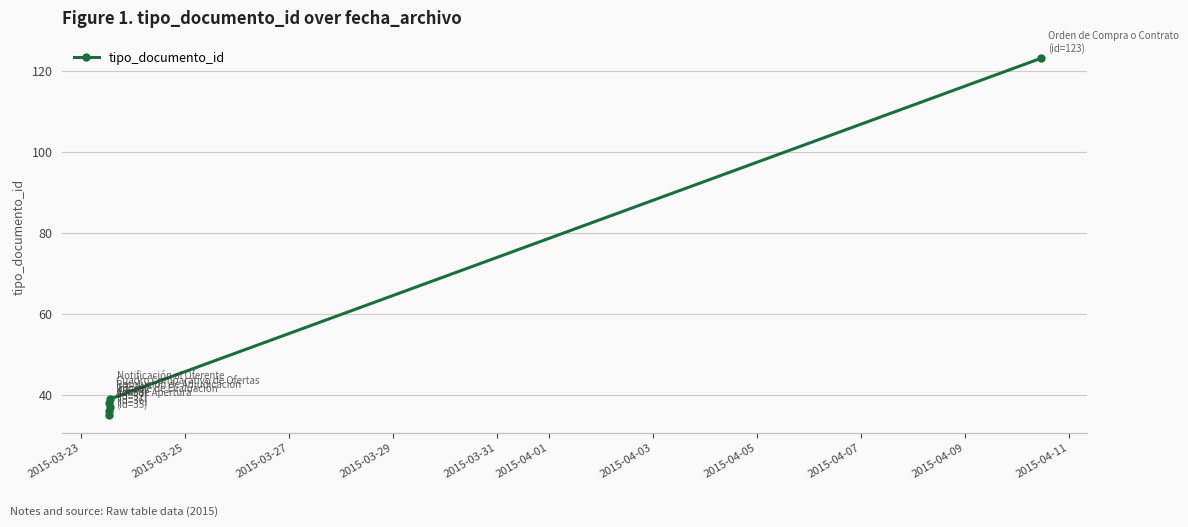

True or false: the data shows 61 at 2015-03-29.

False